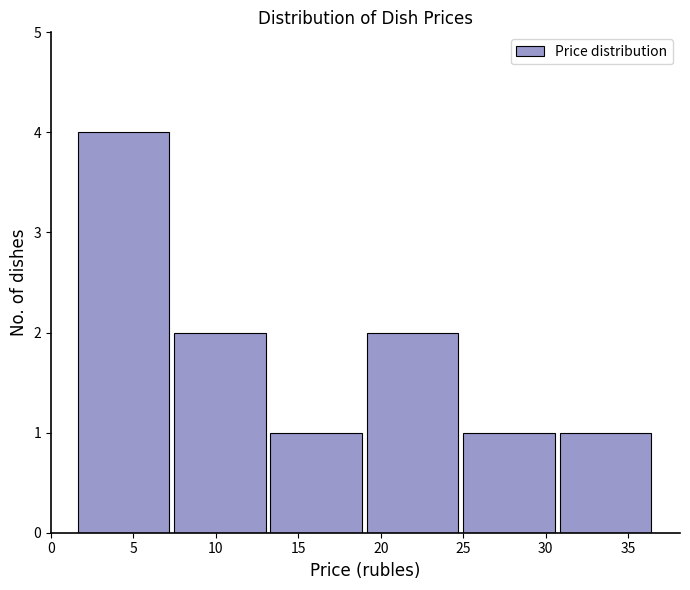

Reading left to right, transcribe this chart: for each bar, give the range it covers on the x-axis and its height. Neither the bar edges nor the heights are printed on the chart, so give them approximately, as read against the axes.

1.5 to 7.5: 4
7.5 to 13.5: 2
13.5 to 19.0: 1
19.0 to 25.0: 2
25.0 to 31.0: 1
31.0 to 36.5: 1